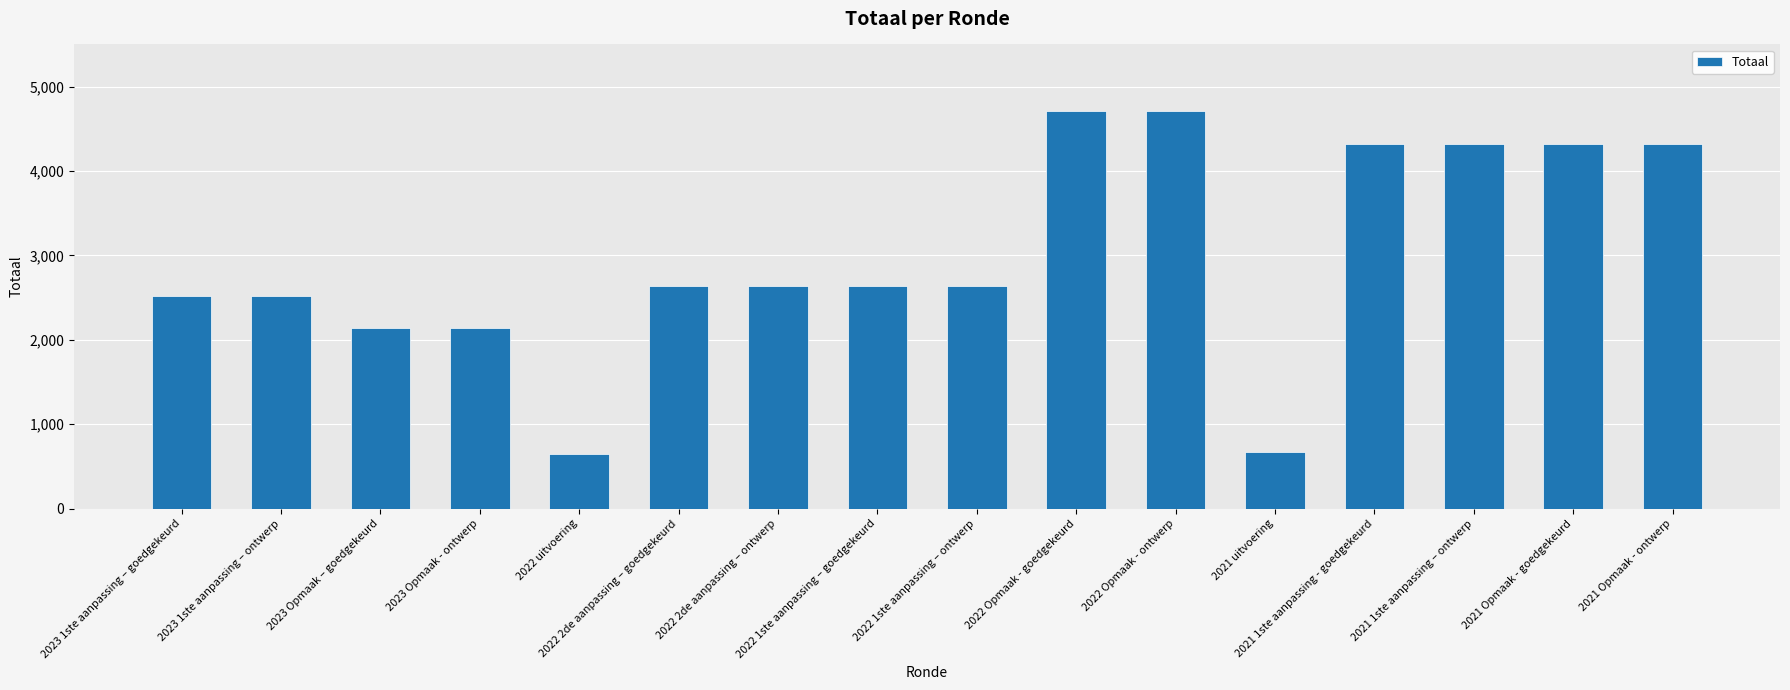

What is the minimum value shown in the chart?

642